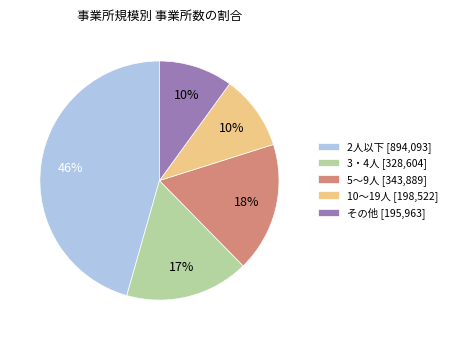

Is it true that 10～19人 [198,522] is 1% of the pie?

False